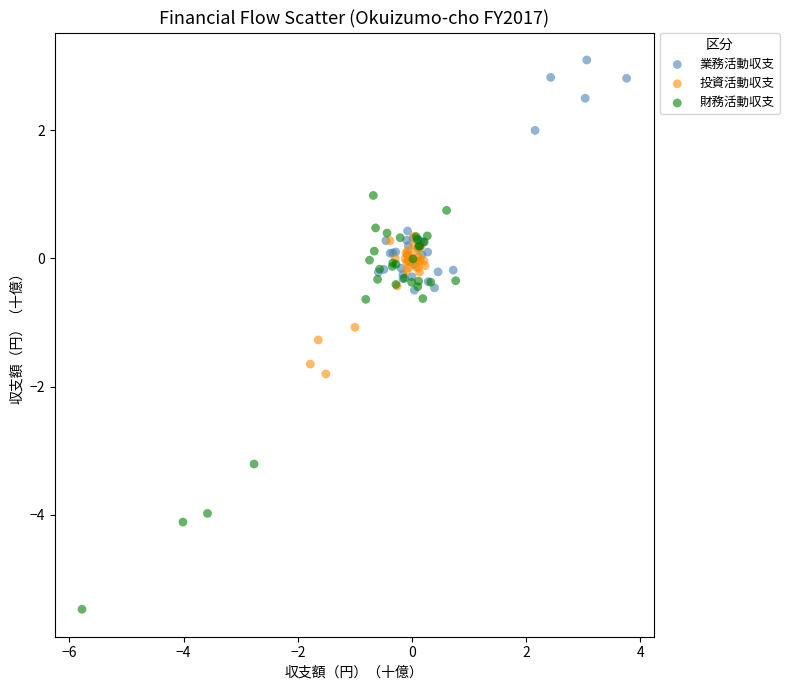

Which series contains the lowest Y value?

財務活動収支